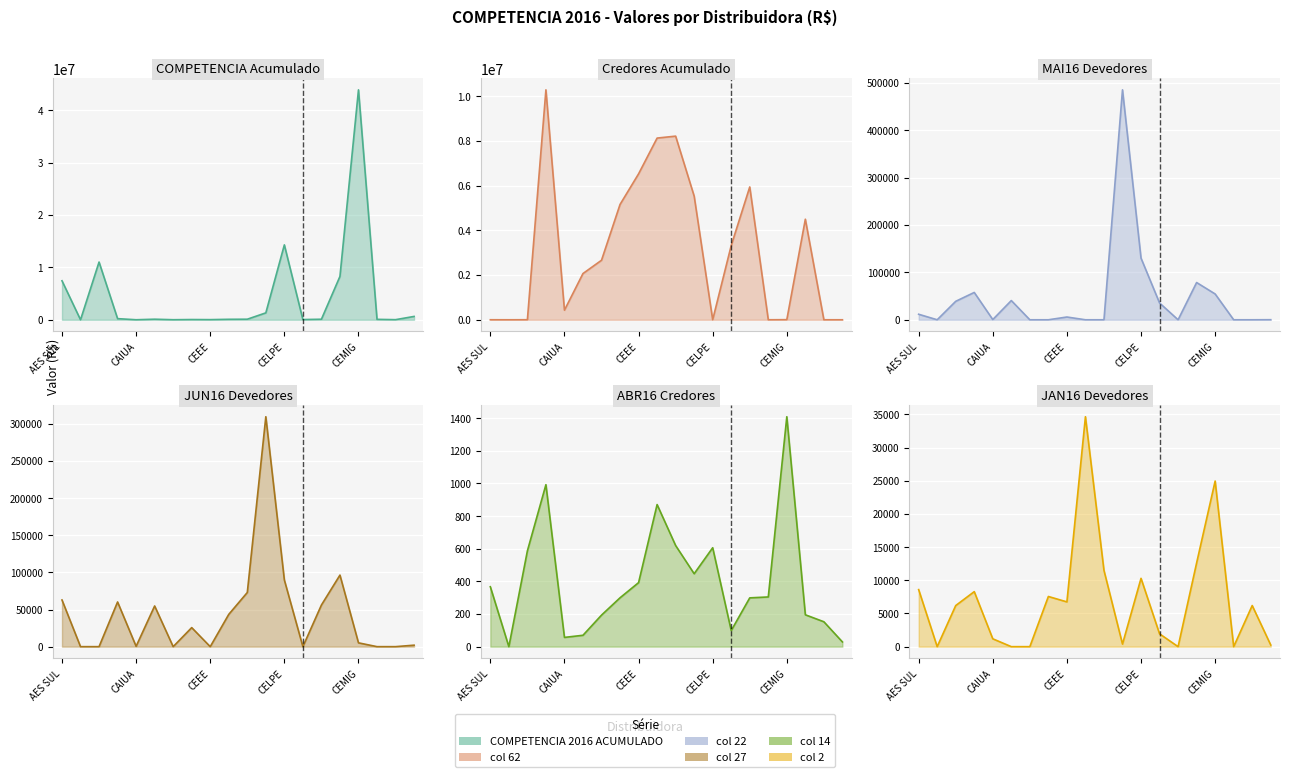

The col_2 (JAN16 Devedores) series shows 1183.0 at CAIUA. True or false?

True